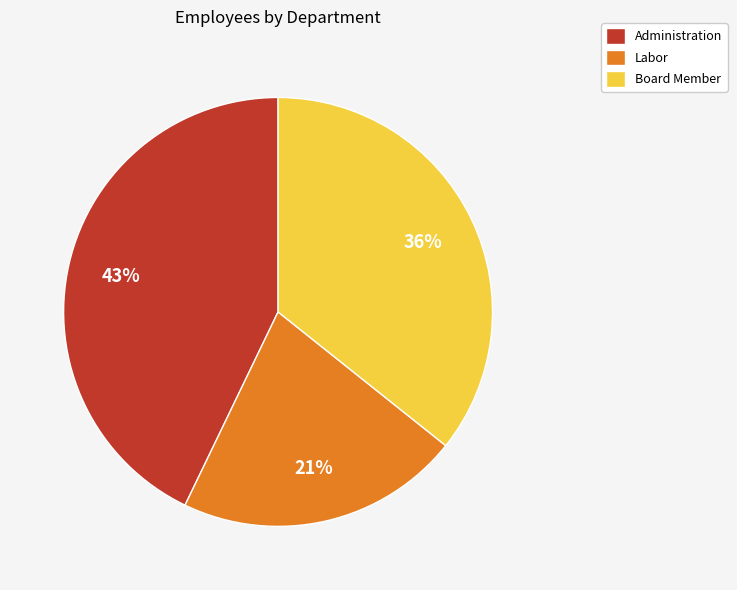

Combined, do Labor and Administration account for over 50%?

Yes